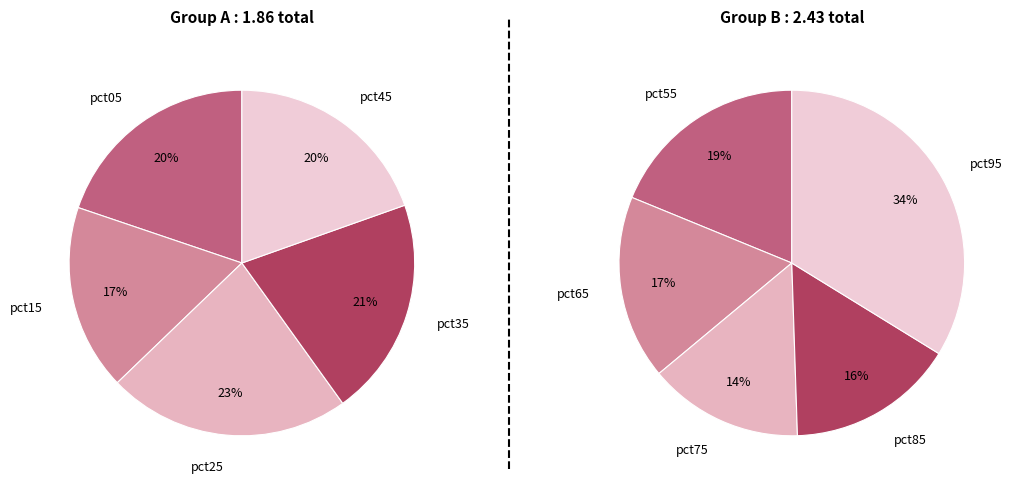

Is pct85 the majority of the pie?

No